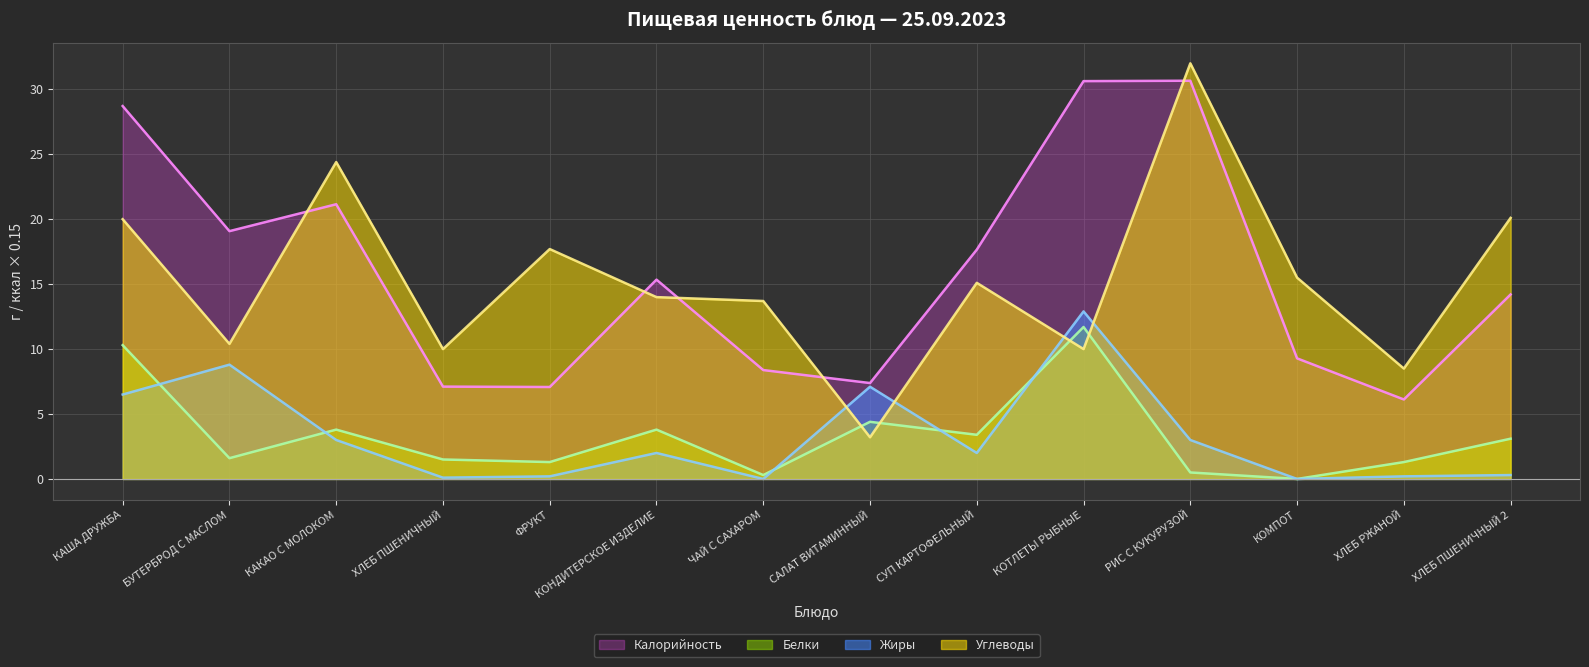

What is the value of the Углеводы point at the 3rd from the left?

24.4